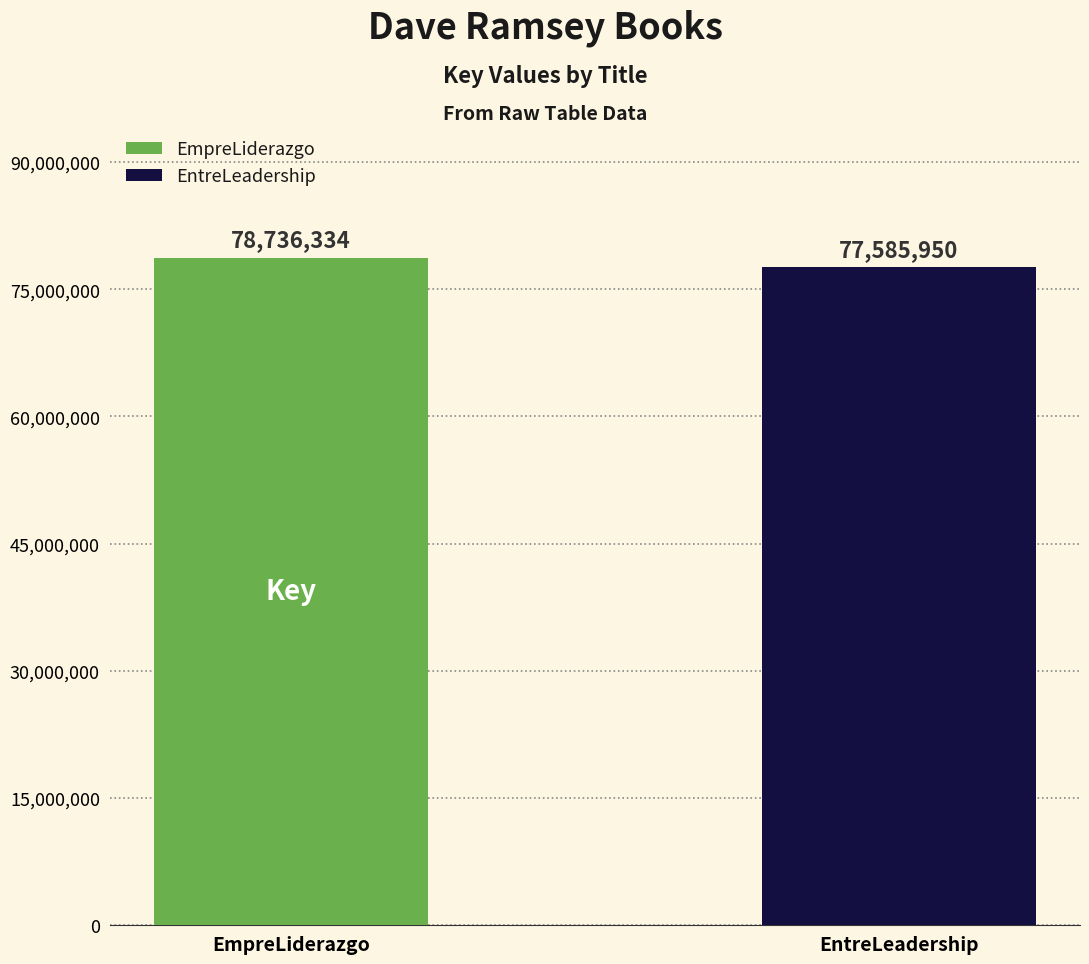

Which series has the largest range (max minus min)?

EmpreLiderazgo